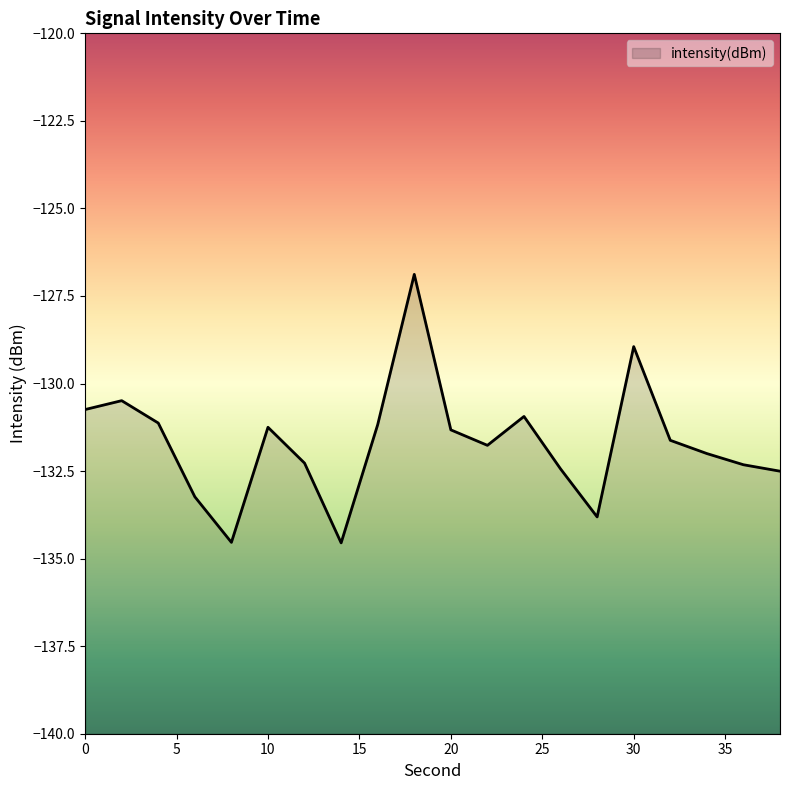

Does the chart display data point markers on the line(s)?

No